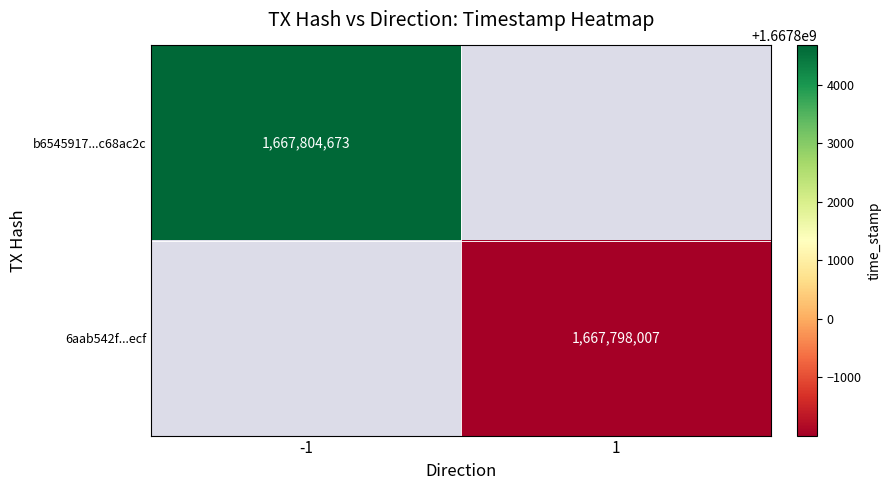

Is it true that 6aab542f...ecf equals 1667798007 at 1?

True